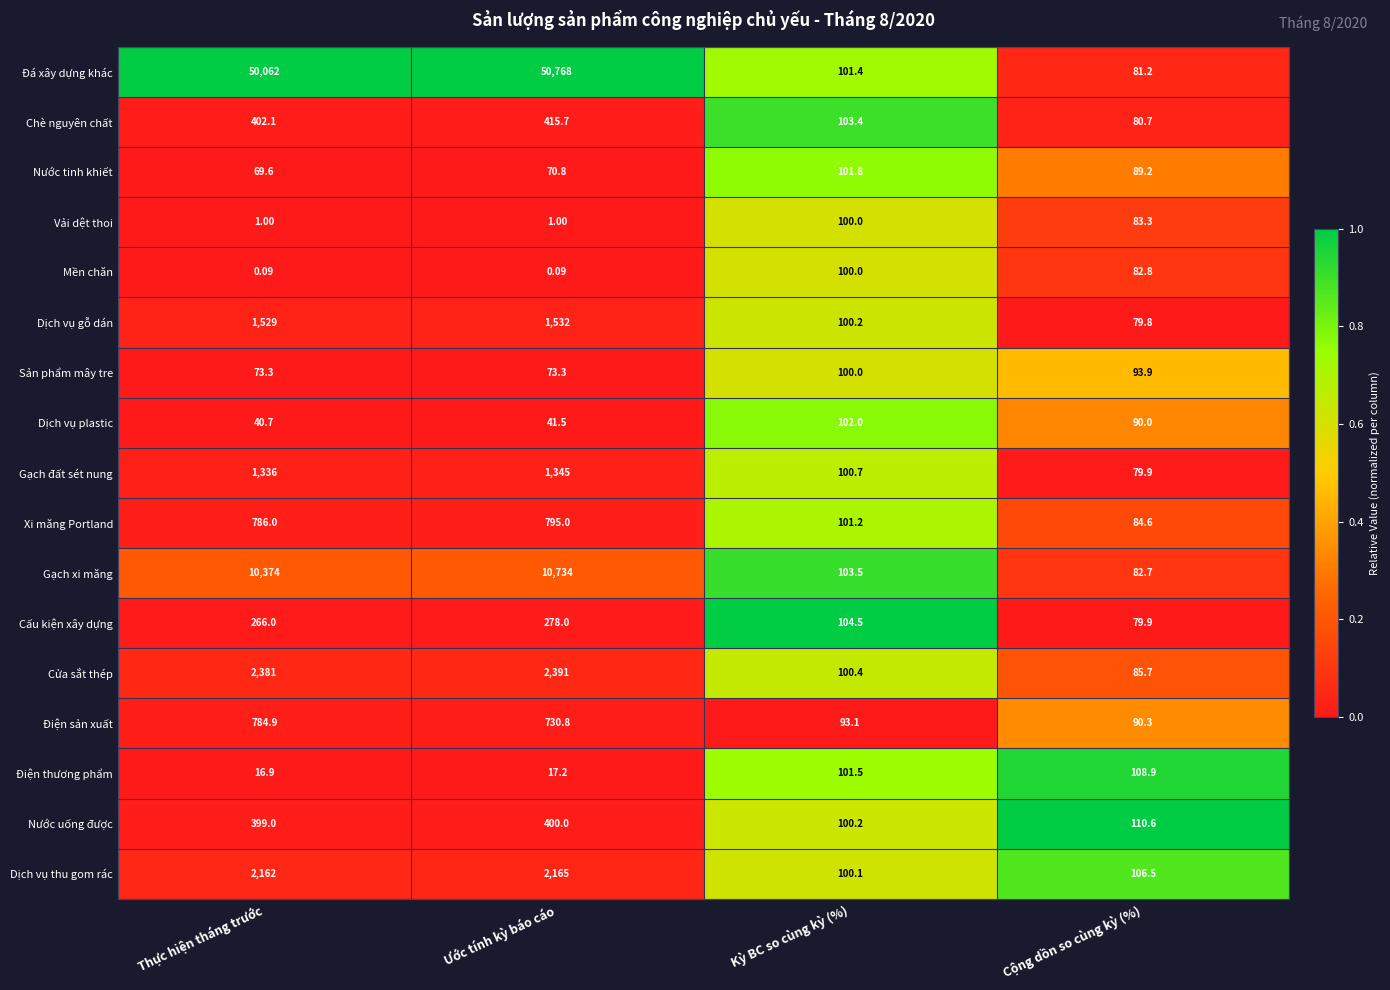

At which label is Đá xây dựng khác closest to 25424?

Thực hiện tháng trước